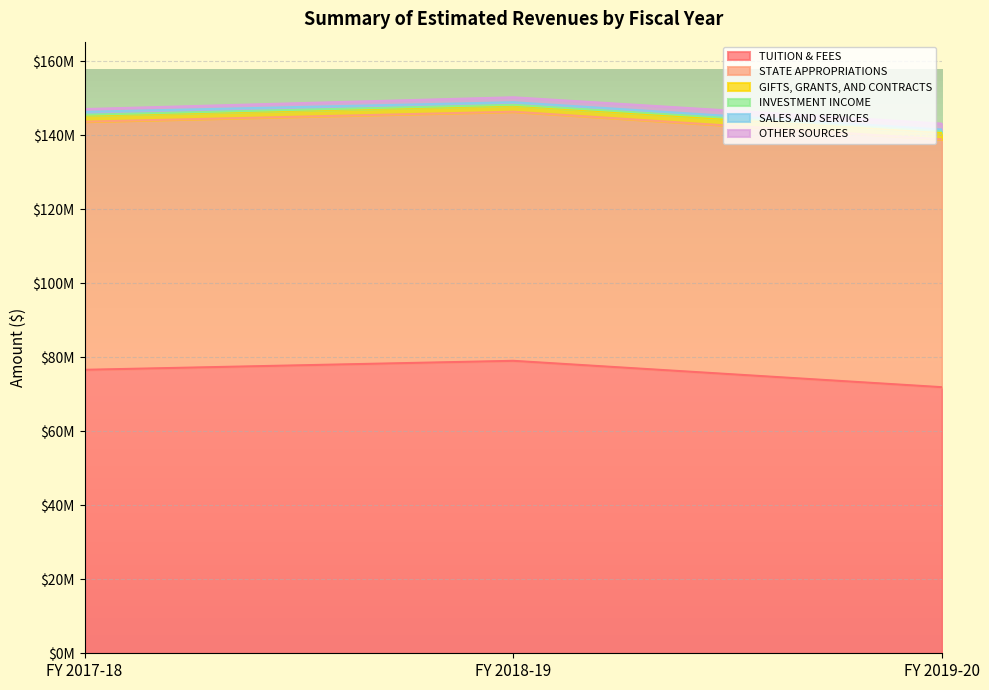

What is the difference between the highest and lowest values at FY 2018-19?

78835746